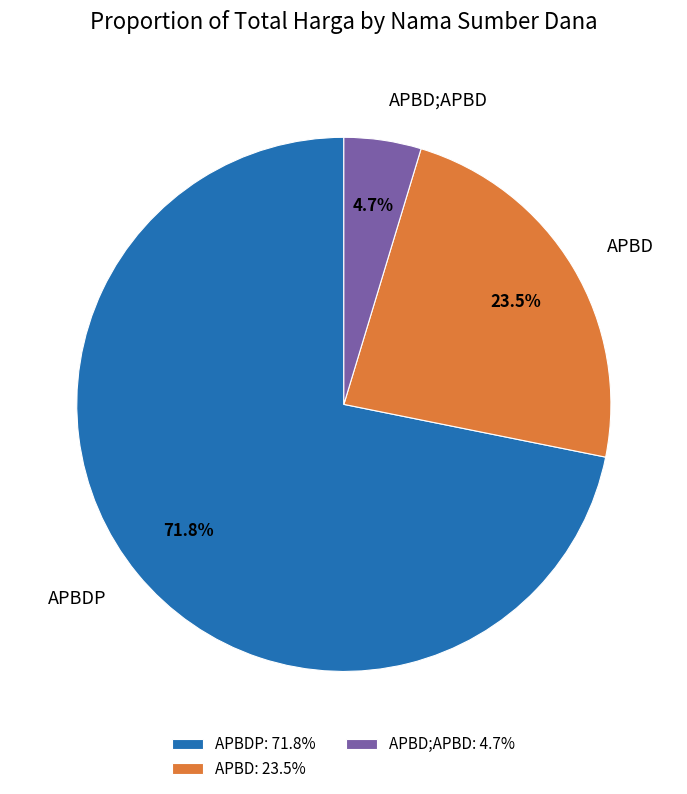

How much of the chart is everything except APBD?

76.5%